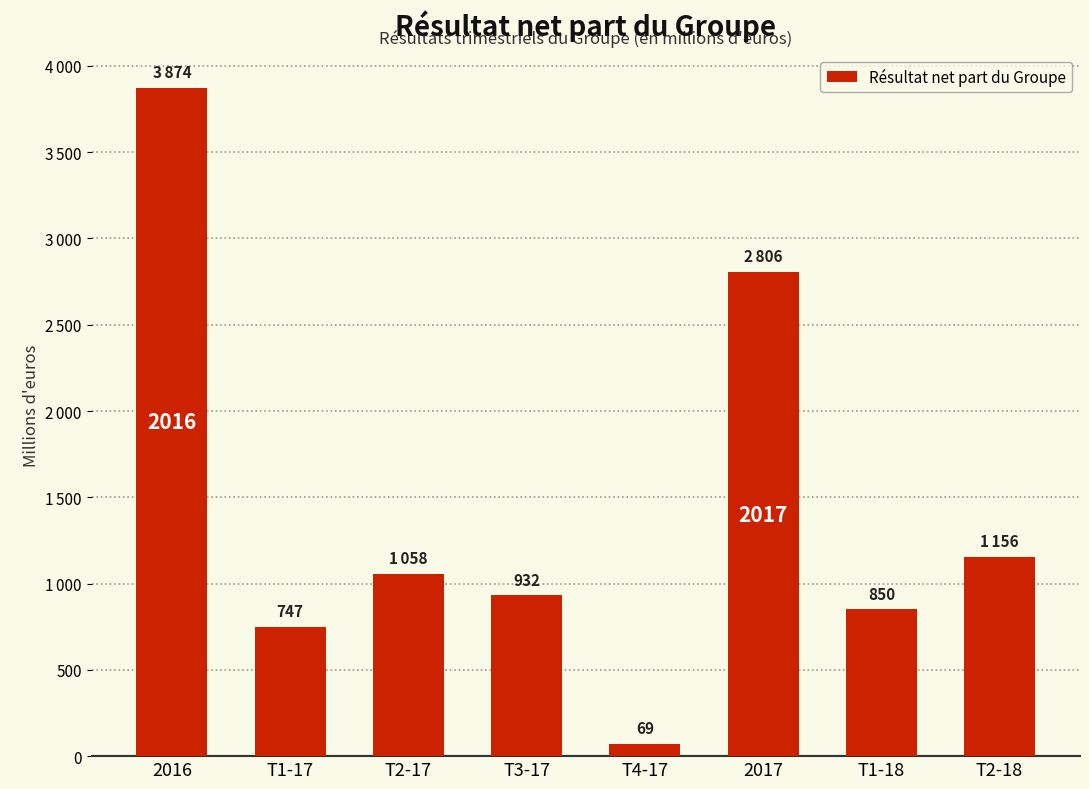

The value at T4-17 is 91. True or false?

False